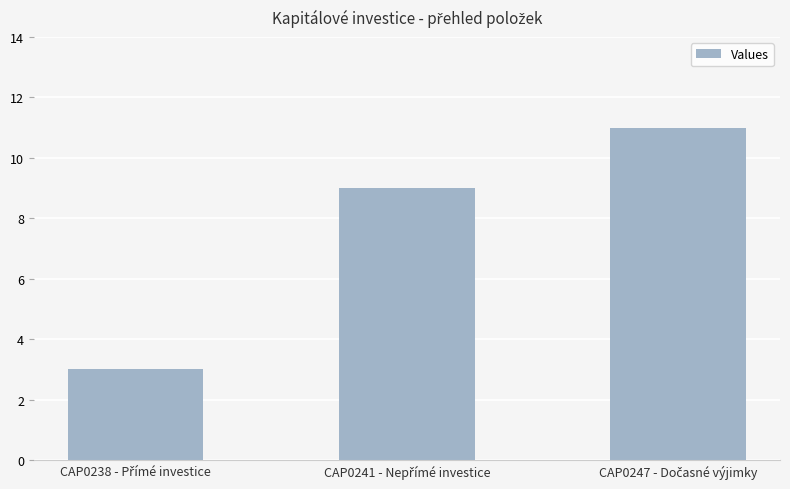

What is the average value?

8